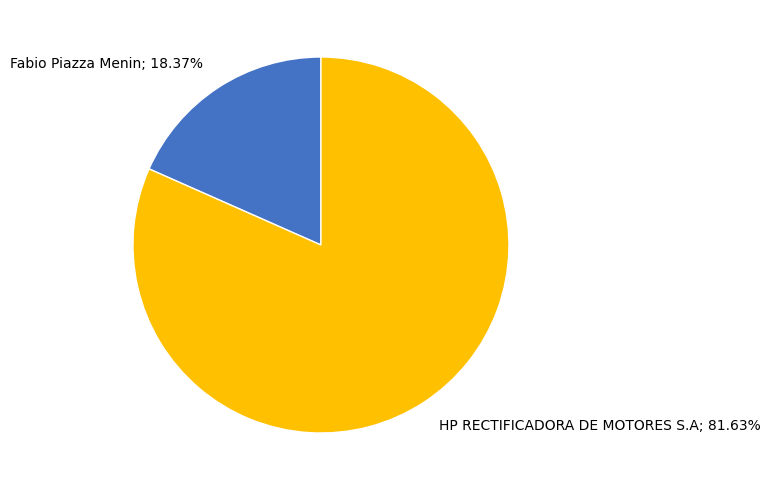

Does any single category account for the majority?

Yes